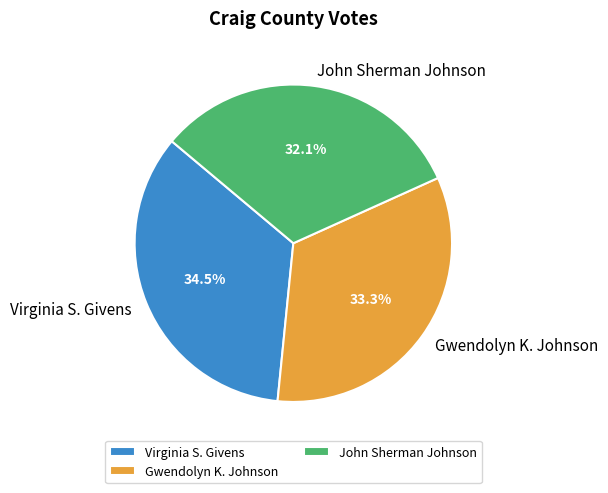

What percentage is the John Sherman Johnson slice, to the nearest percent?

32%